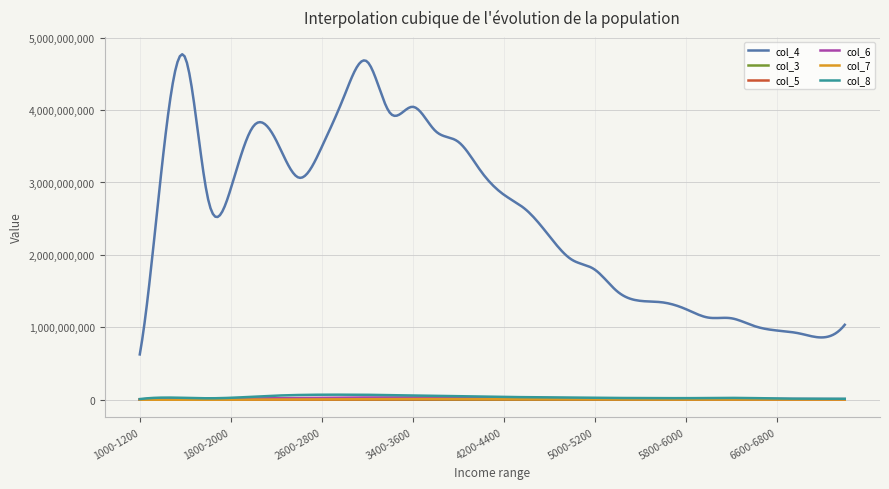

True or false: col_6 and col_4 cross at least once.

False